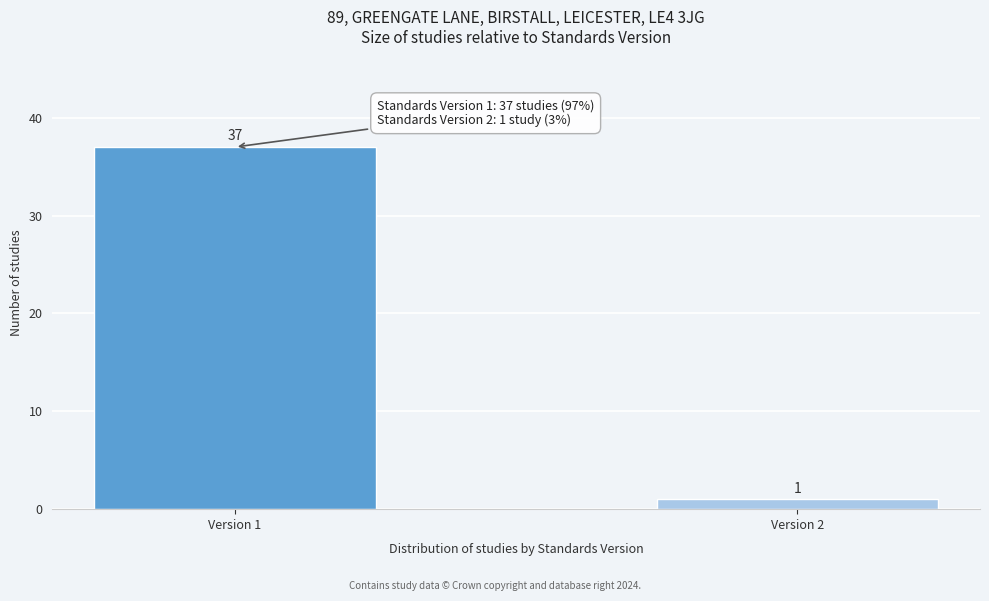

Reading left to right, transcribe all the data shown in this chart.

Version 1=37	Version 2=1